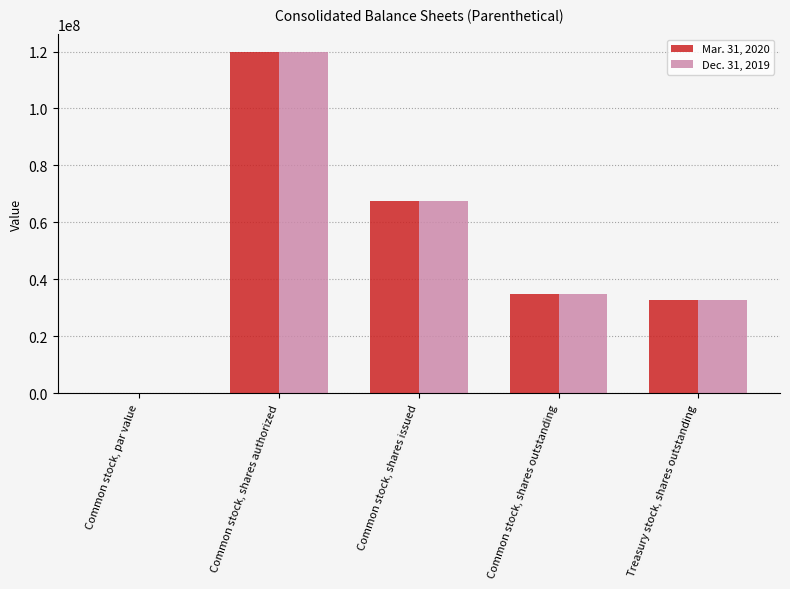

What is the difference between the Dec. 31, 2019 values at Treasury stock, shares outstanding and Common stock, shares outstanding?

2129280.0